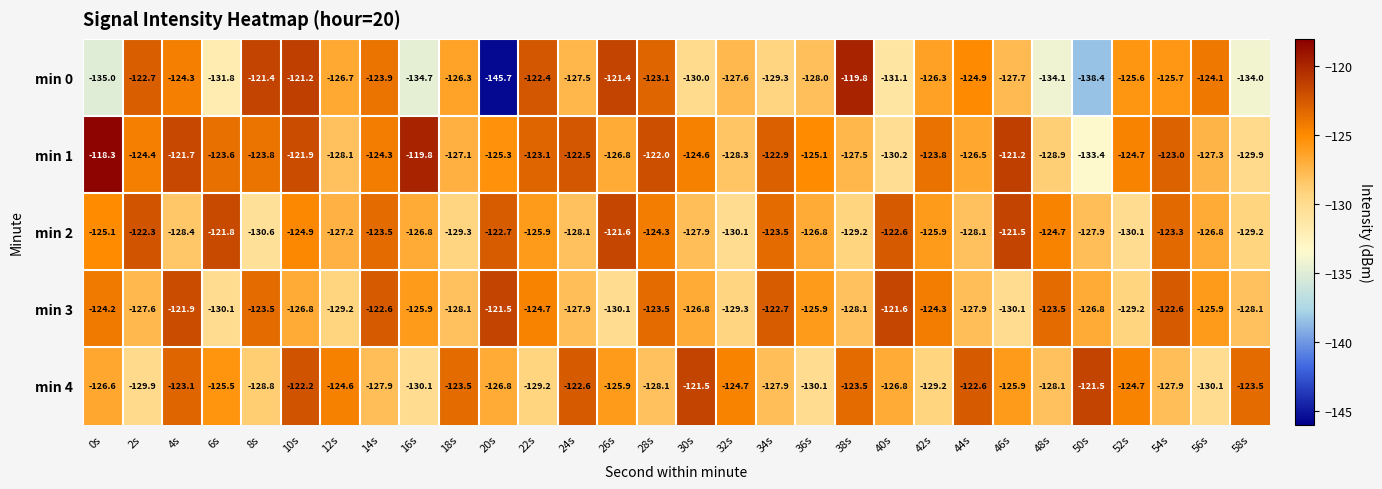

Which series has the largest total across all categories?

min 1